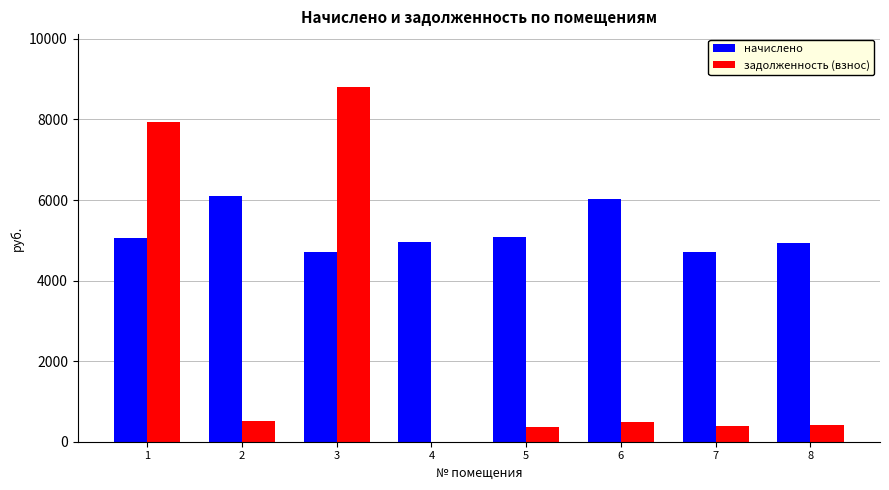

What is the average value of the начислено series?

5200.3